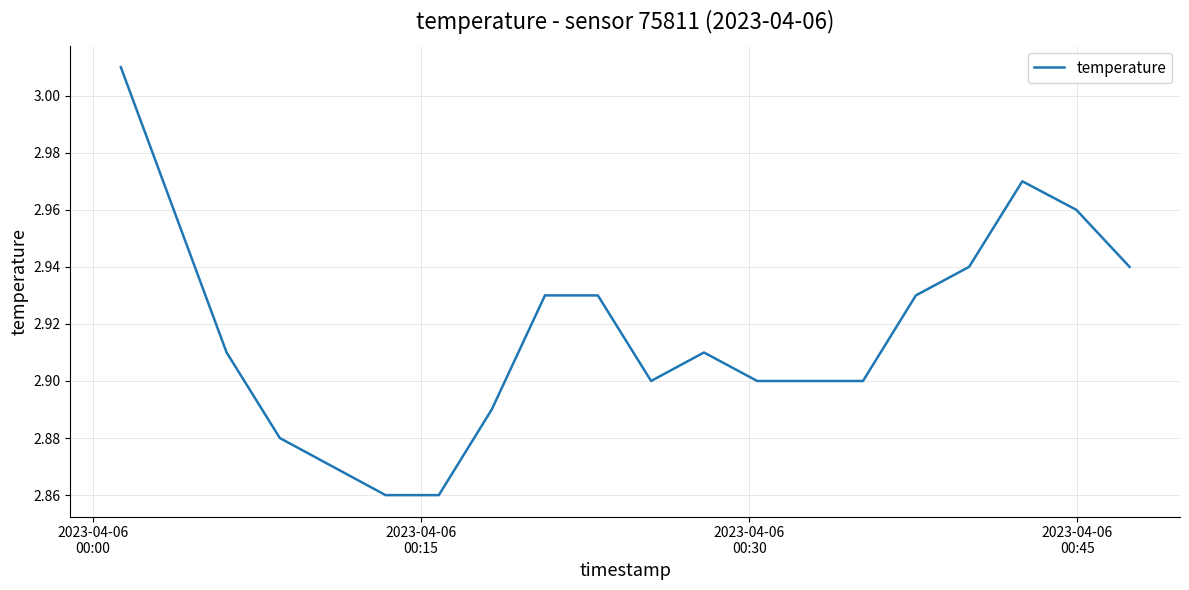

Is this an area chart (filled region under the line)?

No